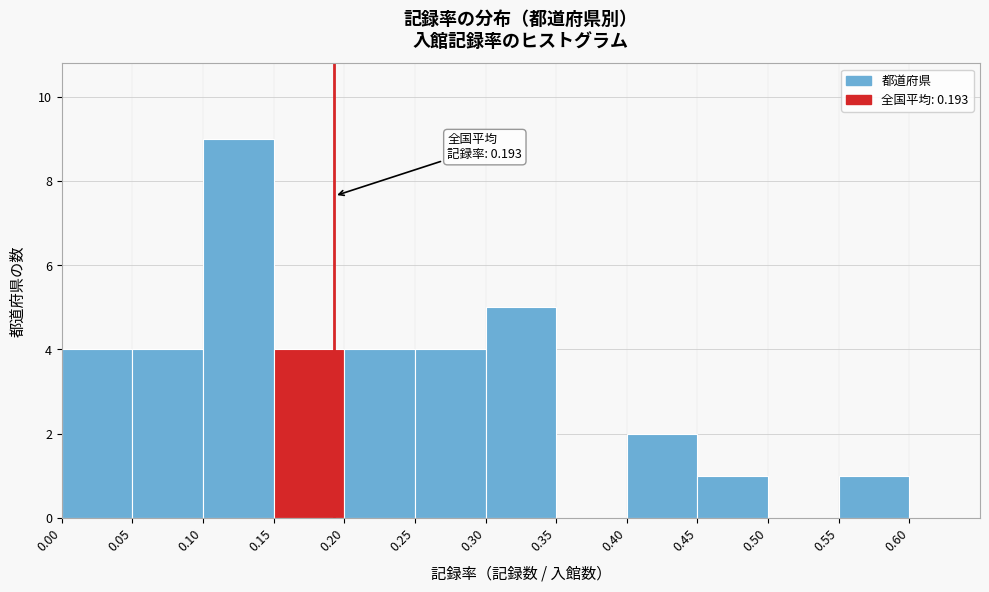

Over which range of the x-axis is the bar tallest?

0.10 to 0.15